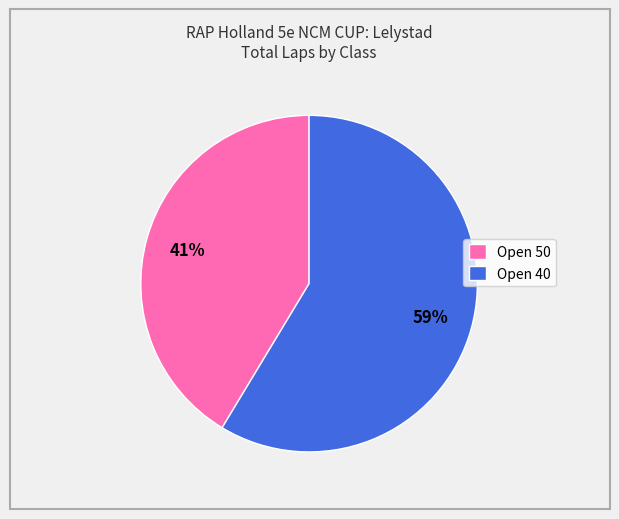

Which slice is the smallest?

Open 50